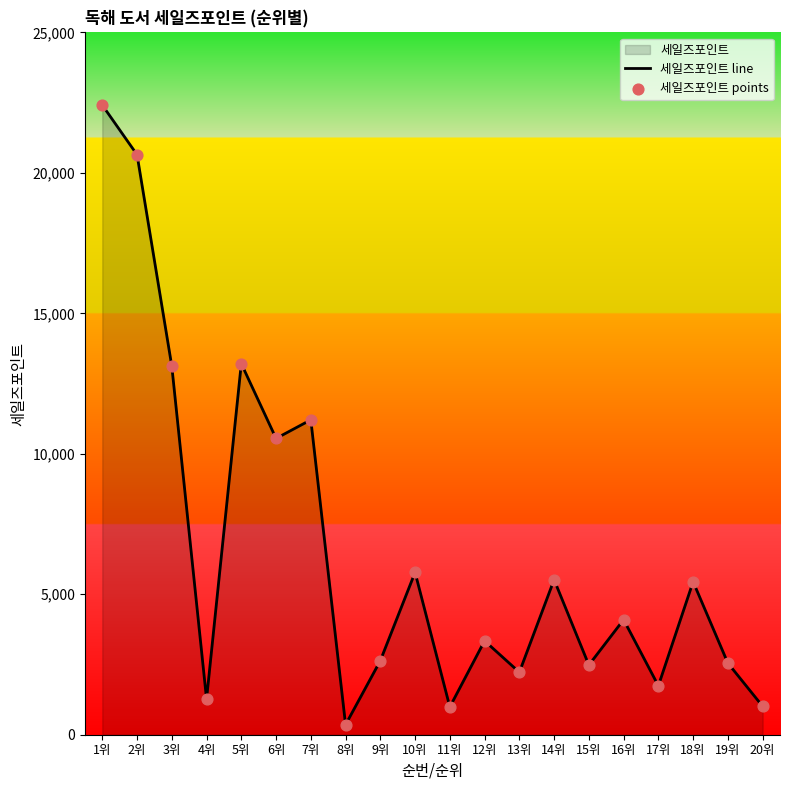

Is the value of 세일즈포인트 points at 9위 greater than the value of 세일즈포인트 line at 11위?

Yes